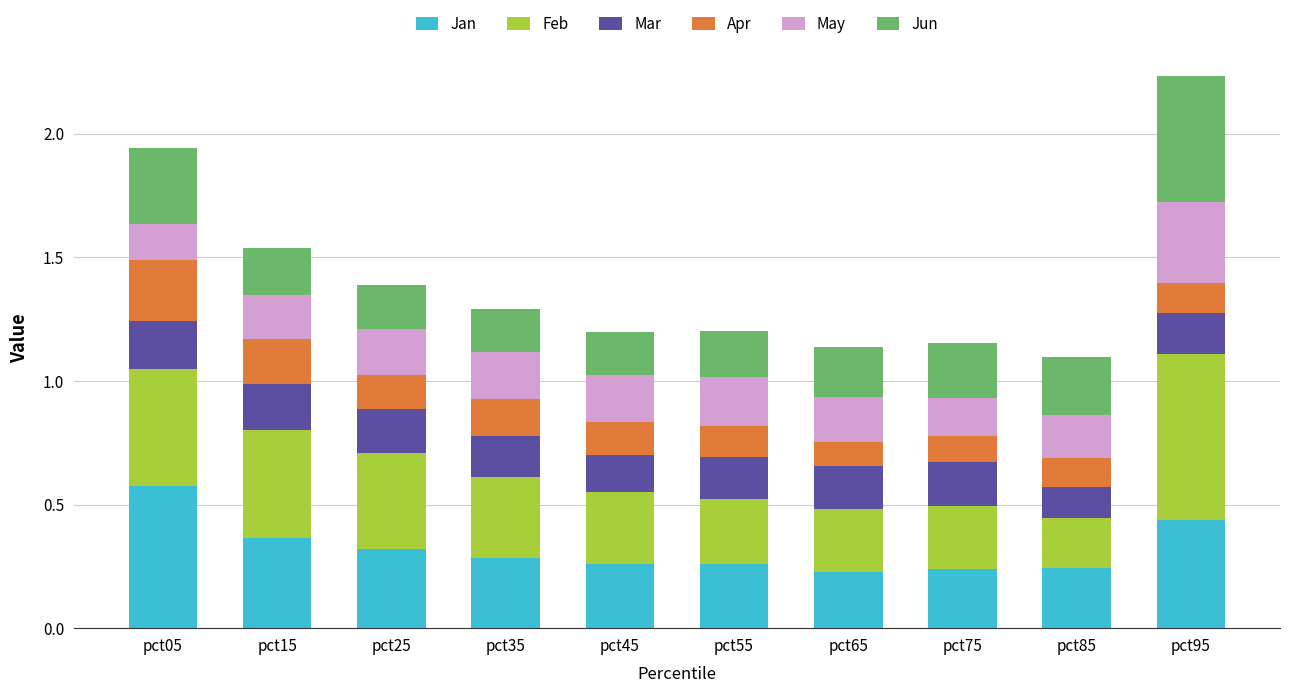

At which category is the sum across all series the highest?

pct95